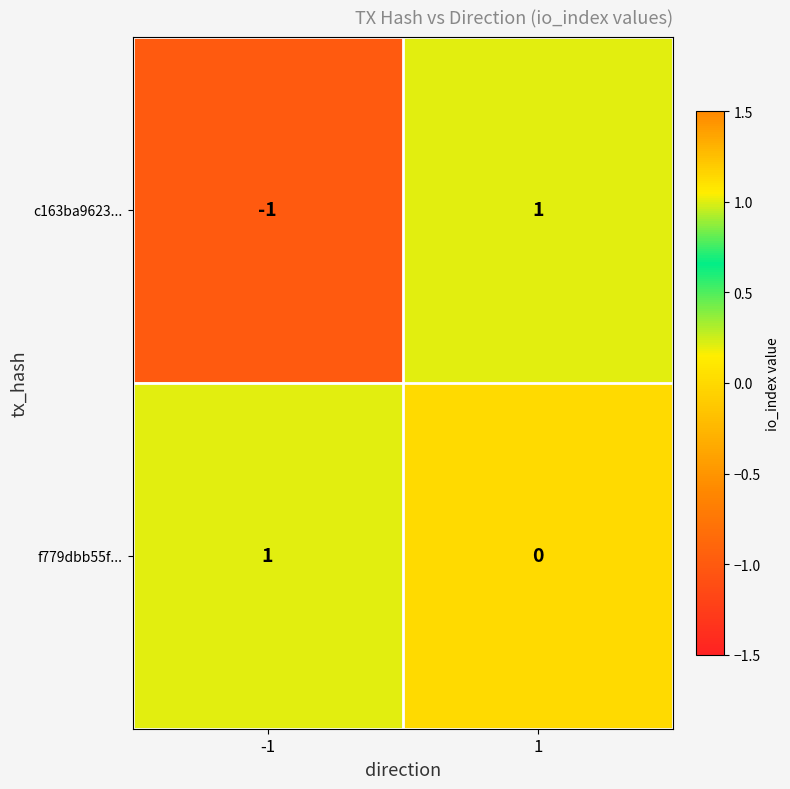

Which series changed the most between -1 and 1?

c163ba9623...